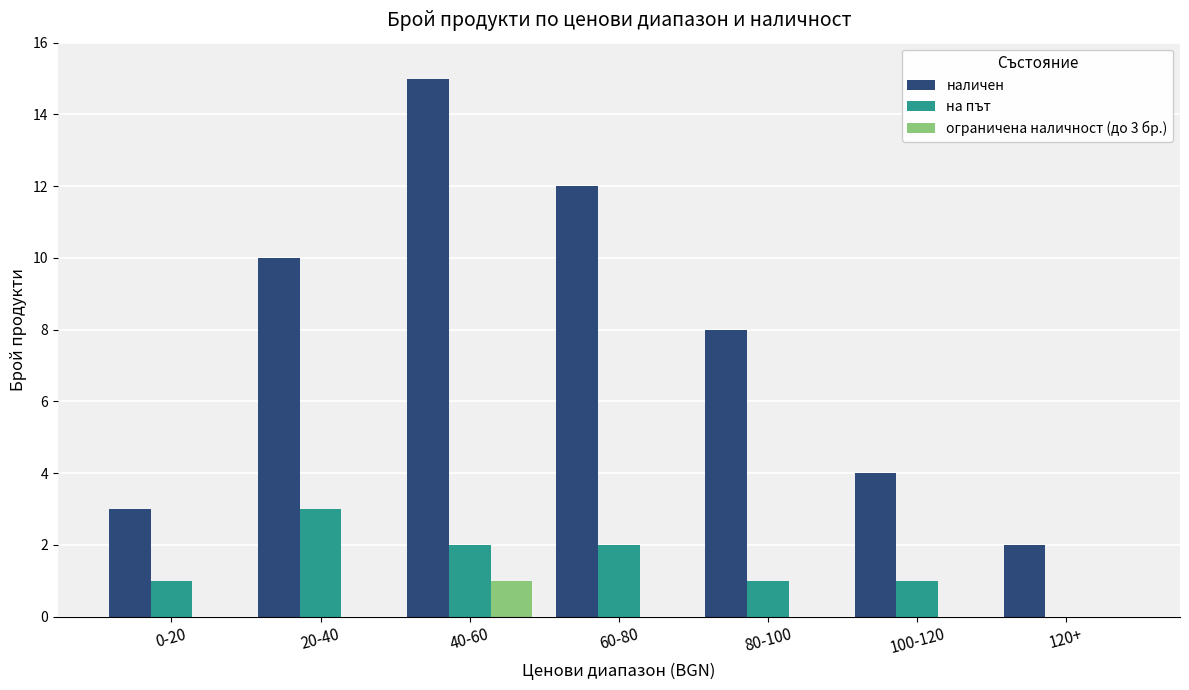

What is the sum of all наличен values?

54